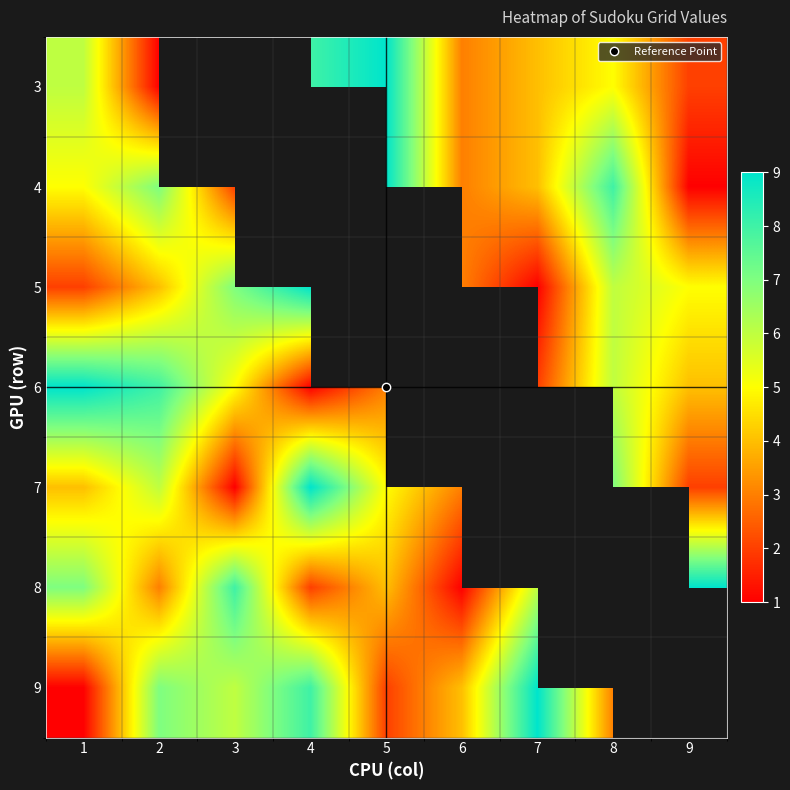

Which has a higher value, 1 or 8?

1